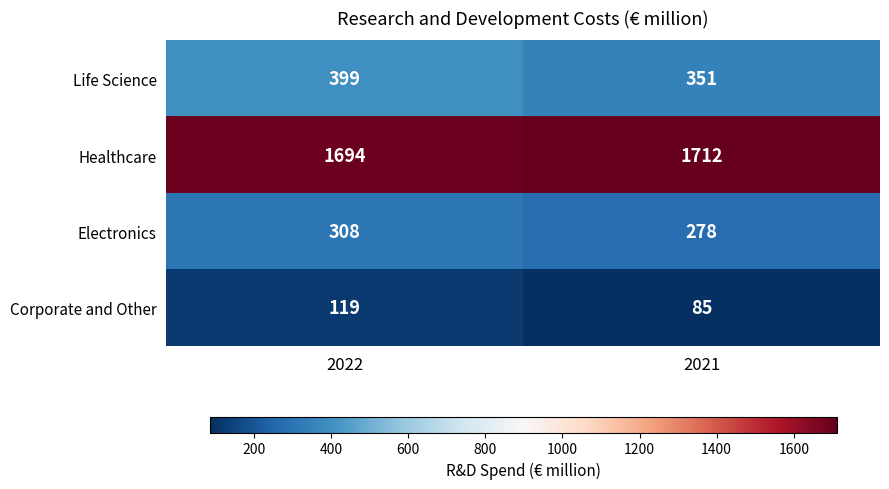

Rank the series at 2021 from lowest to highest value.

Corporate and Other, Electronics, Life Science, Healthcare